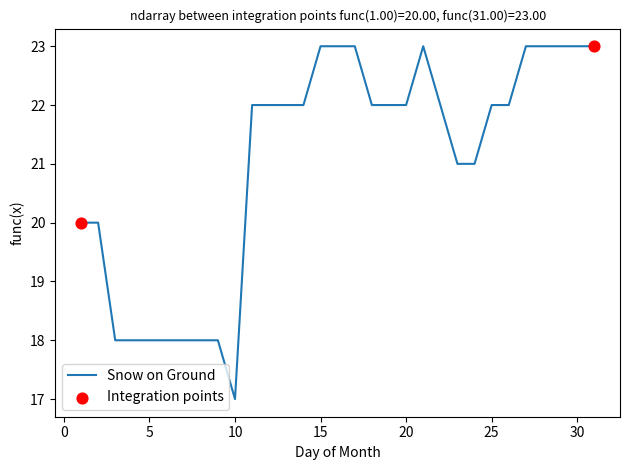

What is the minimum value shown in the chart?

17